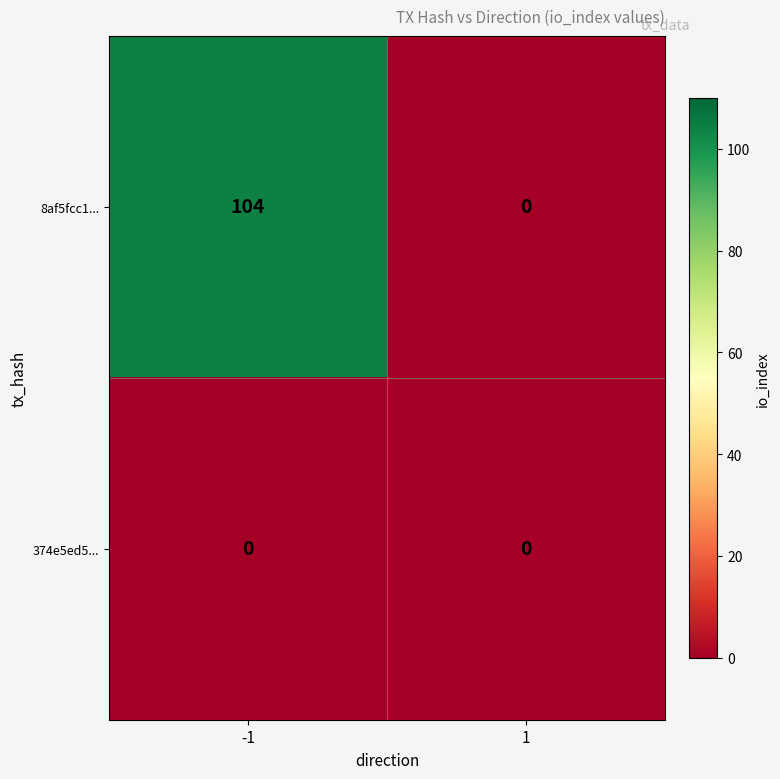

Rank the categories by 8af5fcc1... value from highest to lowest.

-1, 1